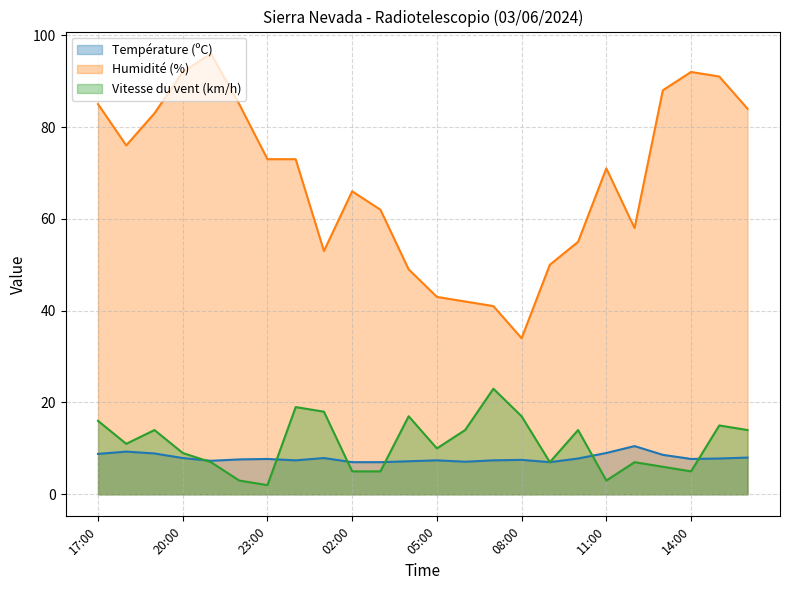

In Température (ºC) (line), how many points are higher than both neighbors (excluding endpoints)?

6